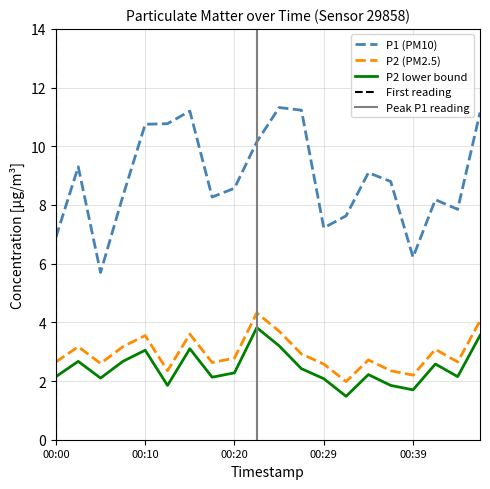

What is the difference between the maximum and minimum values in the P1 series?

5.6